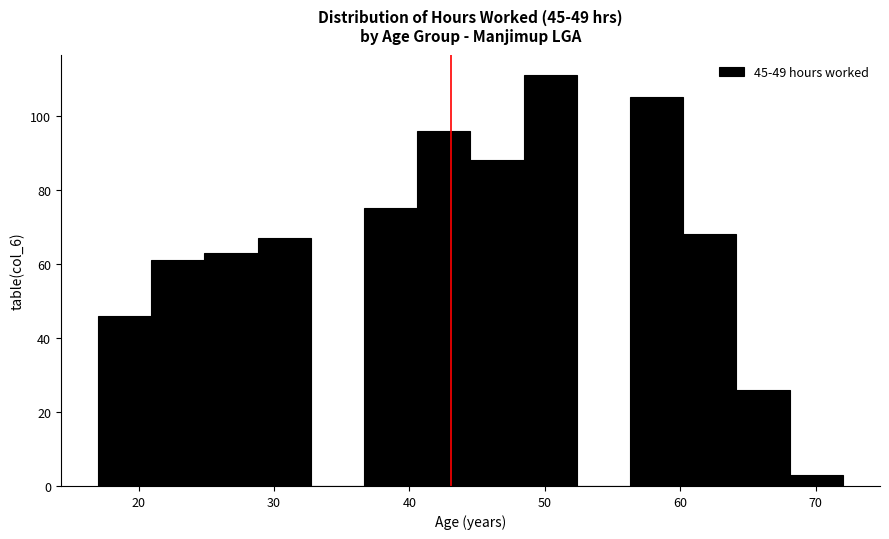

Around what value on the x-axis is the tallest bar? Give the approximate position of its centre, as read against the axis.

50